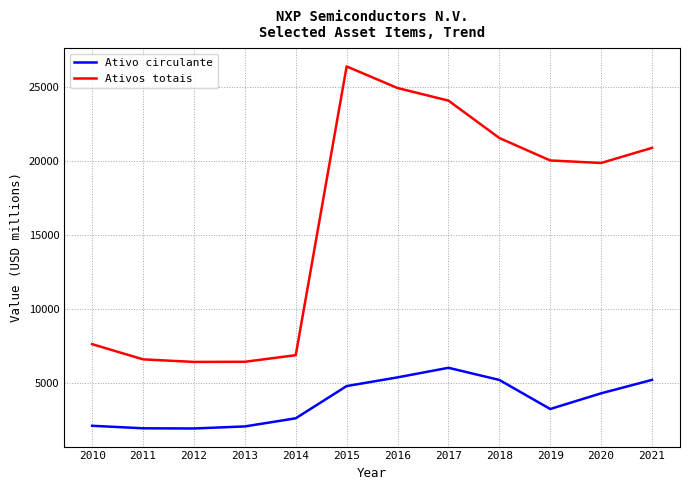

The Ativos totais series shows 24898 at 2016. True or false?

True